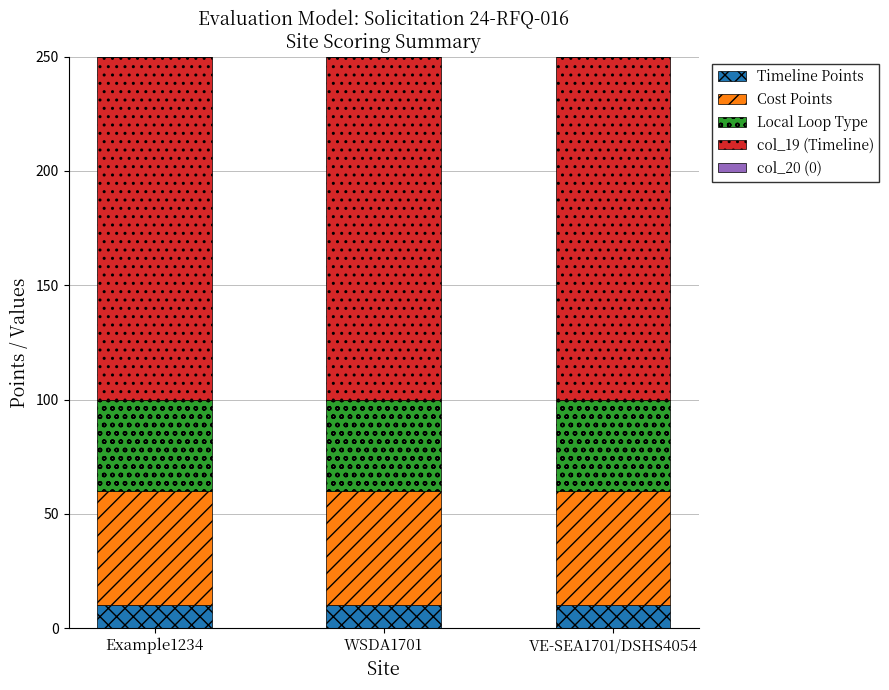

What is the highest value of the Timeline Points series?

10